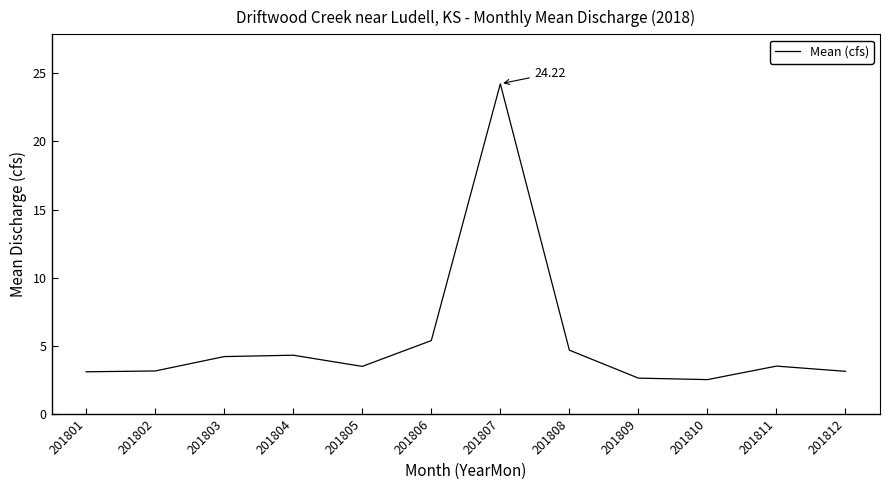

Is it true that the value at 201805 is 3.5?

True